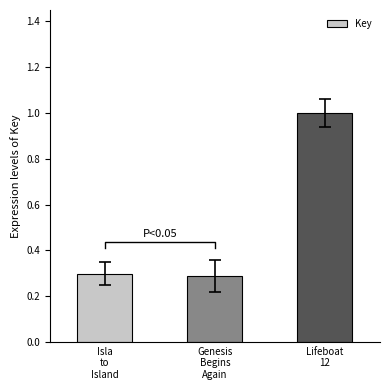

Reading left to right, what are all the values shown in this chart?

0.3	0.3	1.0